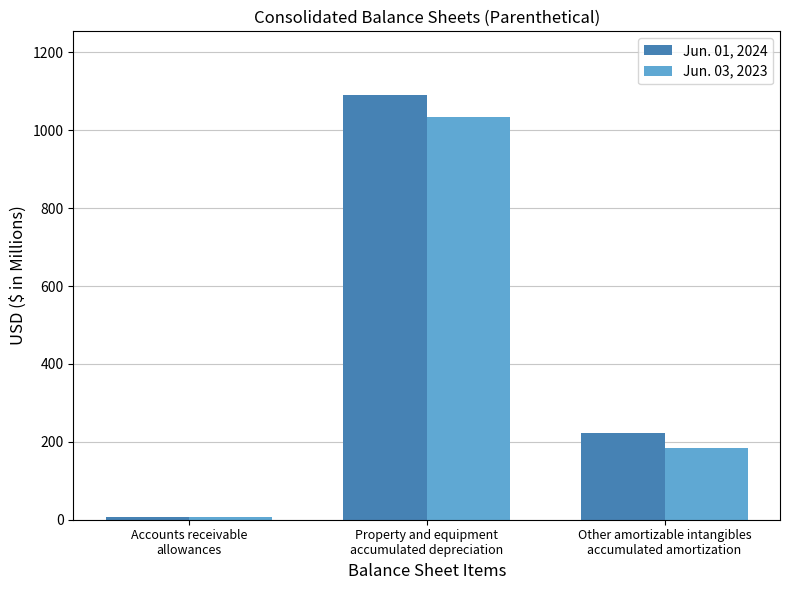

At which category is the sum across all series the highest?

Property and equipment
accumulated depreciation